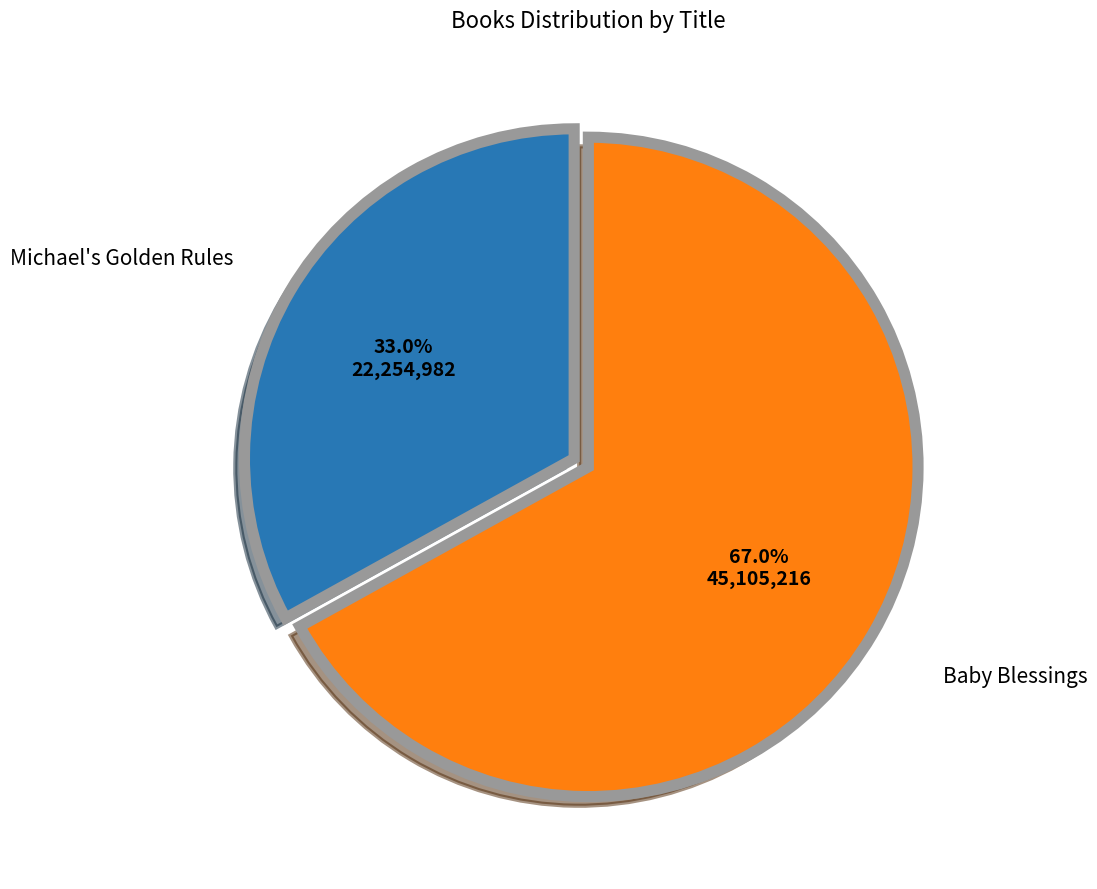

Is there any slice that represents more than half of the pie?

Yes